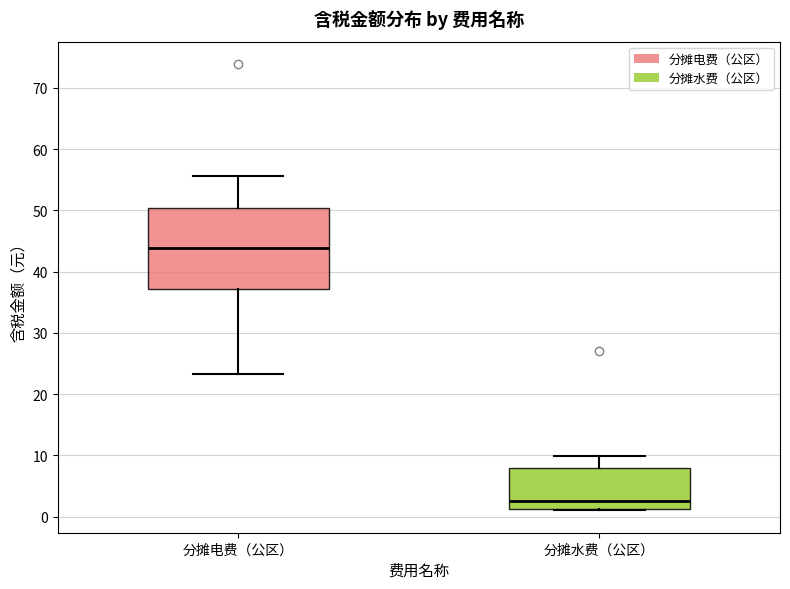

Reading left to right, read every box against the y-axis: the position of its median line, the range the box covers, and the ends of its whiskers. The values are not printed on the chart, so give them approximately, as read against the axis.

分摊电费（公区）: median 44, box 37 to 50, whiskers 23 to 56
分摊水费（公区）: median 3, box 1 to 8, whiskers 1 to 10